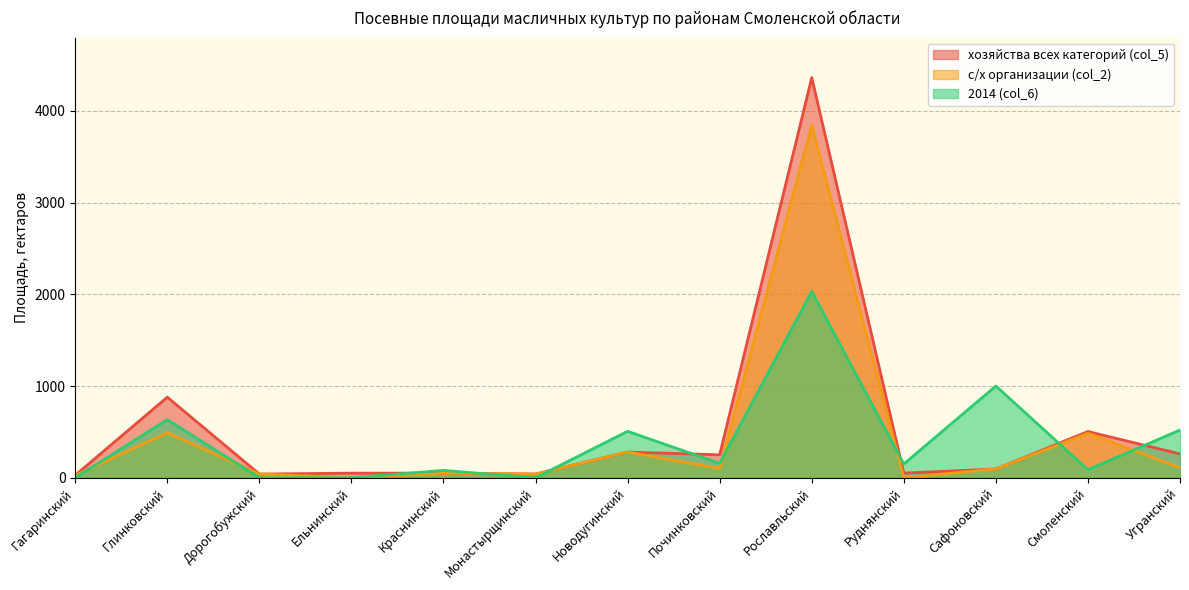

How many positive values does the с/х организации (col_2) series have?

11